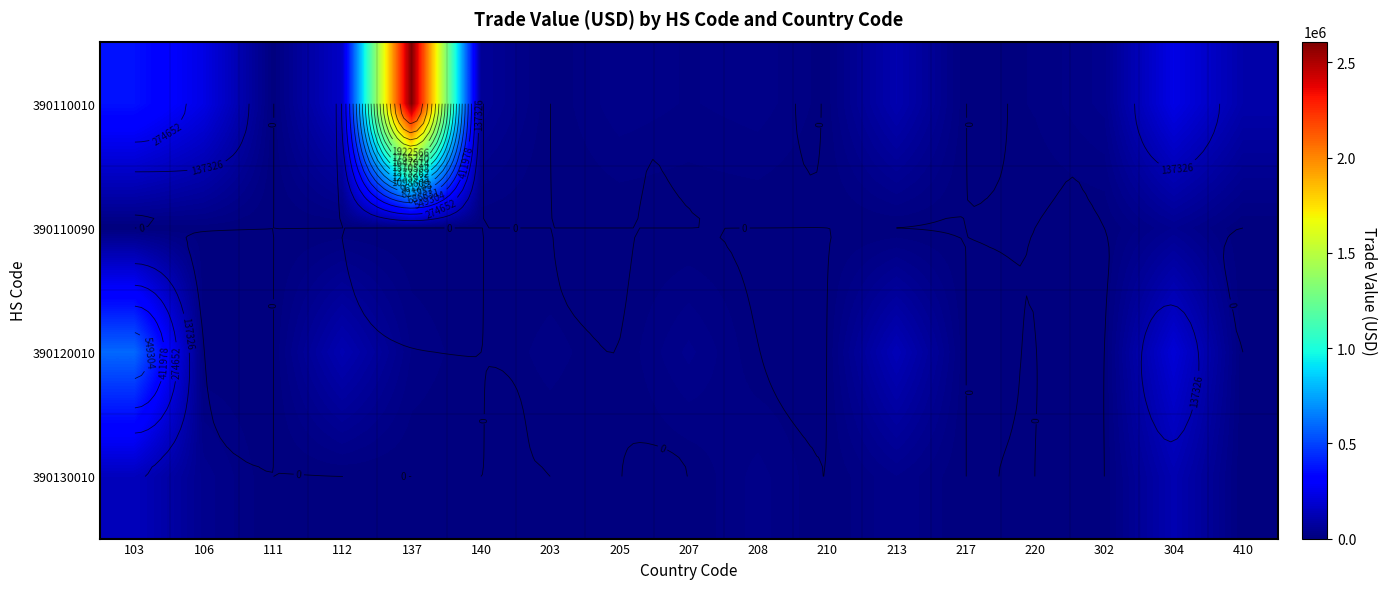

The value of 390130010 at 103 is 66883. True or false?

False